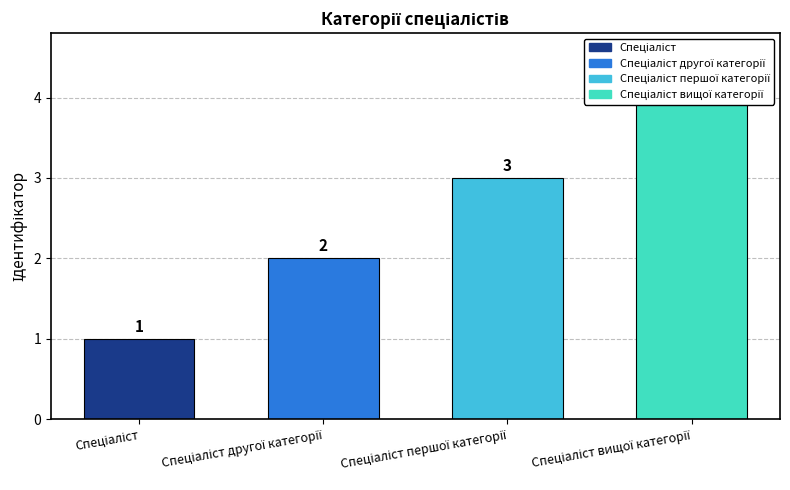

Are the bars horizontal?

No